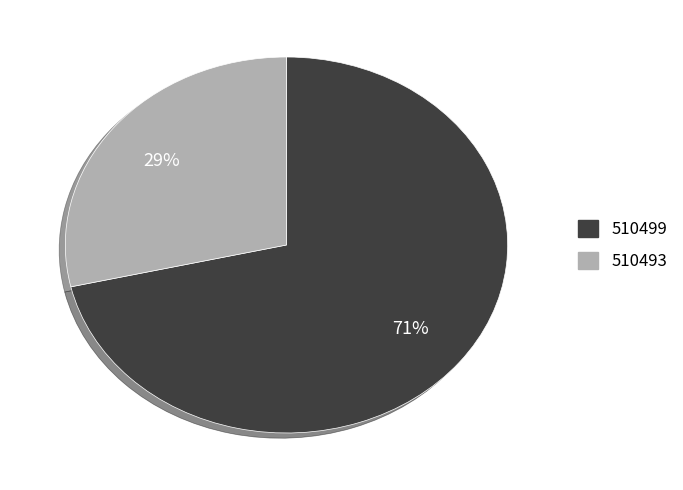

Does any single category account for the majority?

Yes